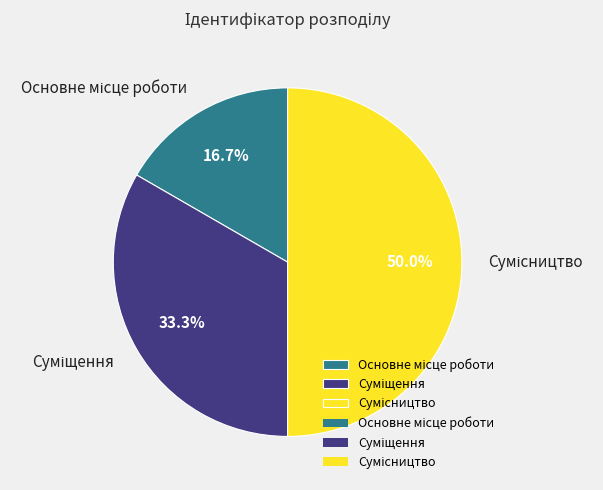

What portion of the pie excludes Основне місце роботи?

83.3%